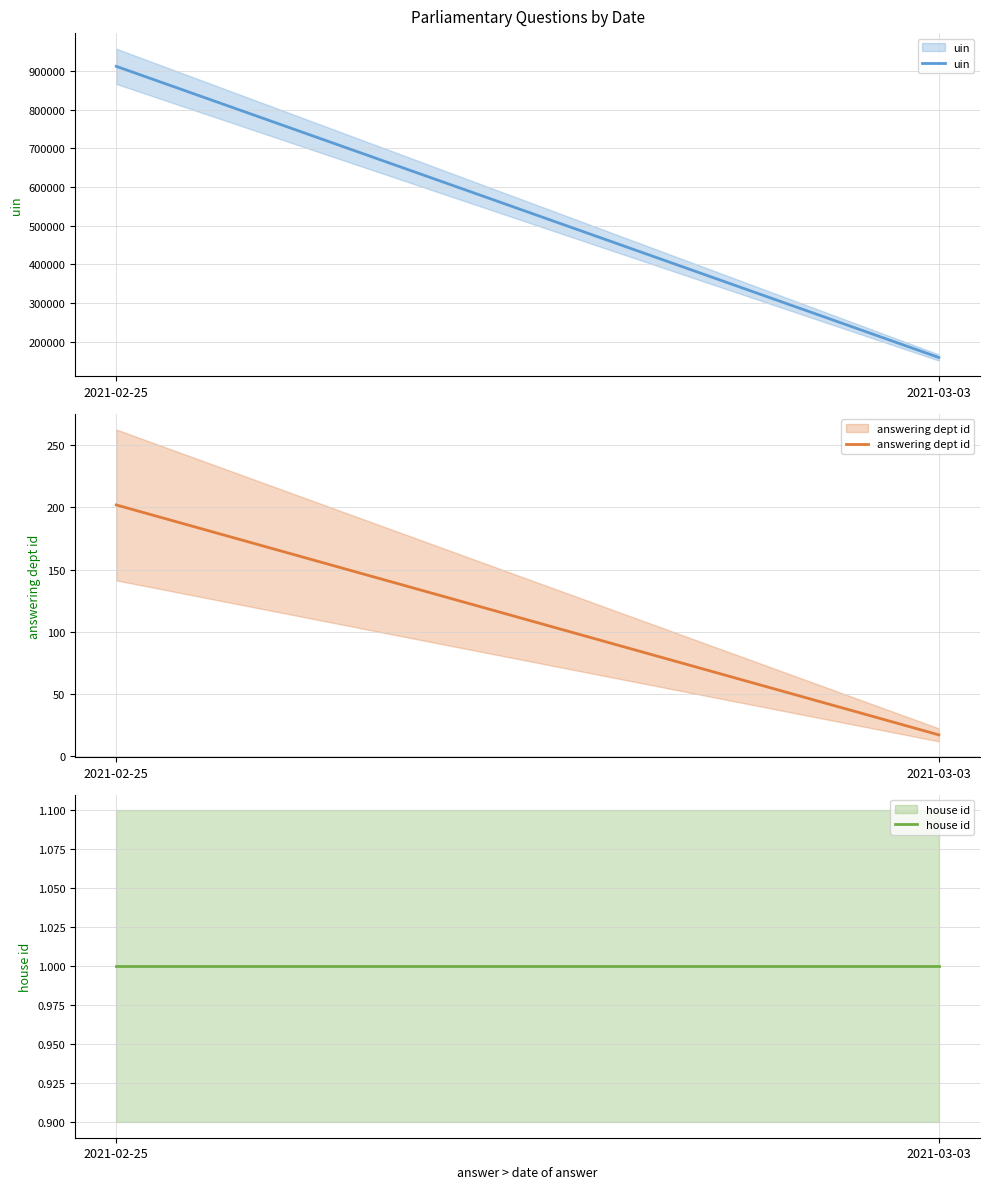

Does the chart have visible grid lines?

Yes